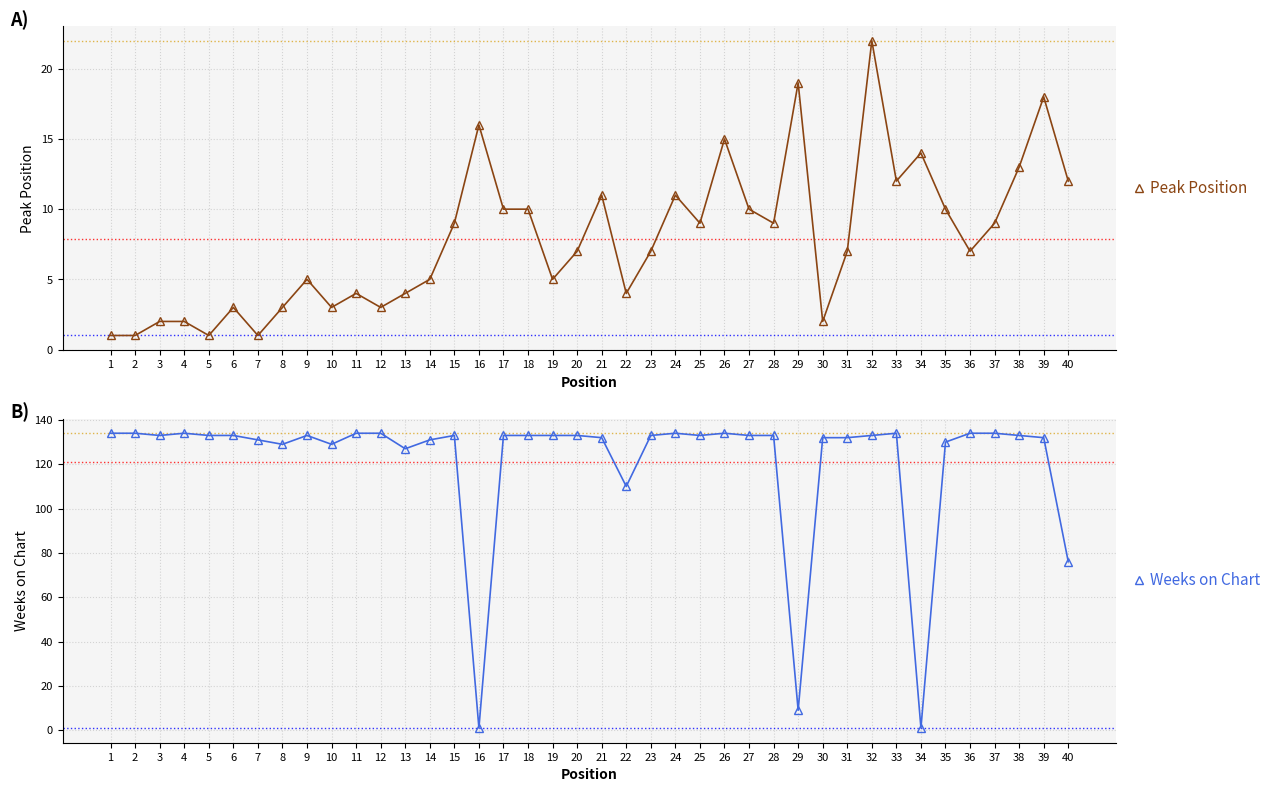

List the series in order of their overall mean, highest first.

Weeks on Chart, Peak Position